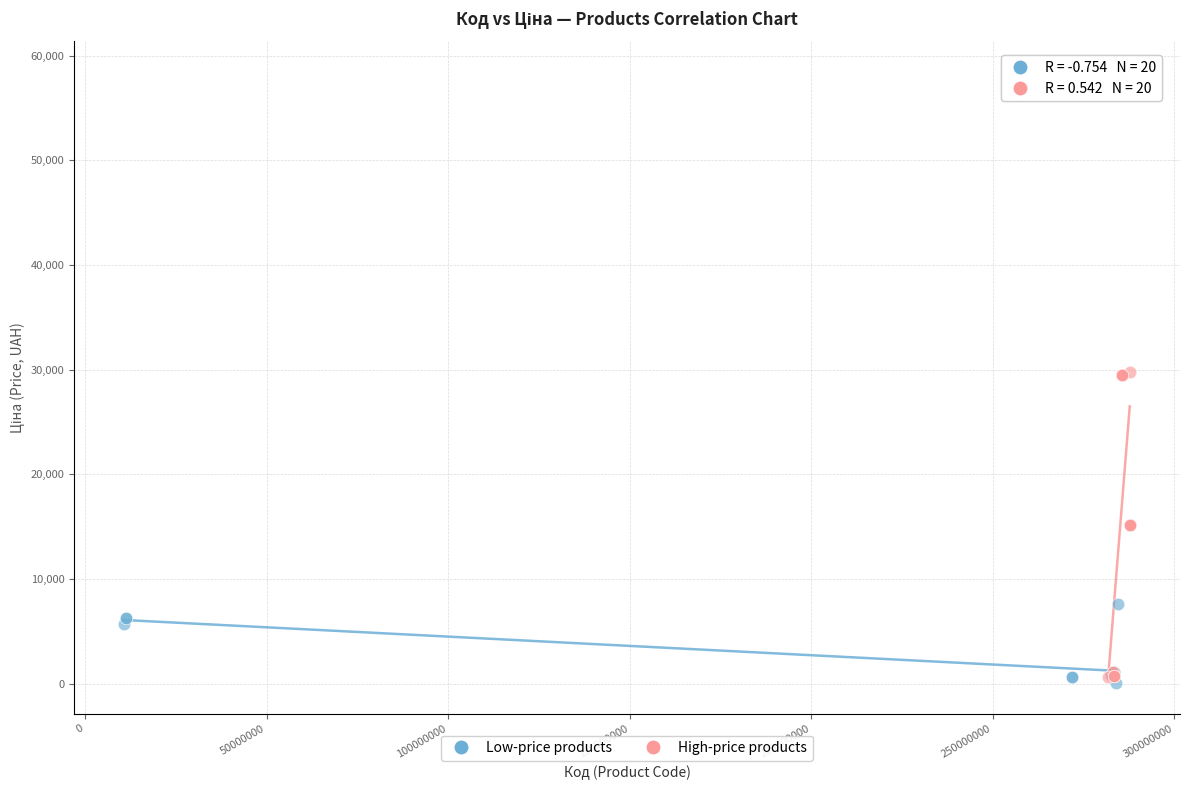

Which series has the largest Y range (max minus min)?

High-price products